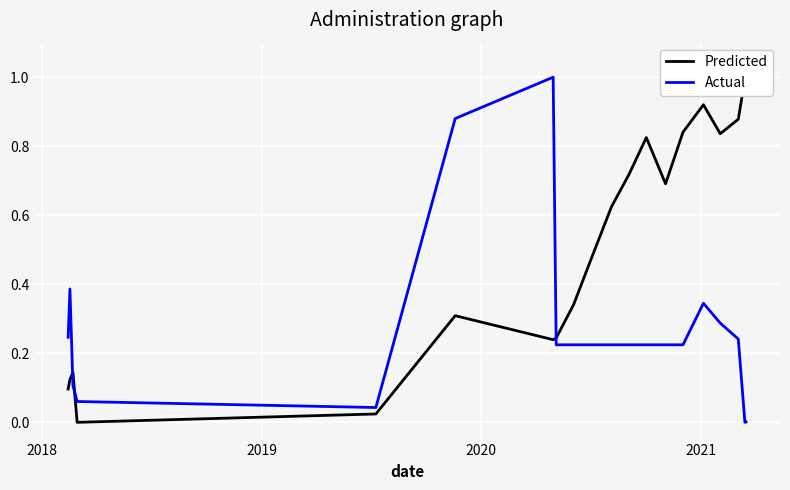

How many lines are shown in the chart?

2